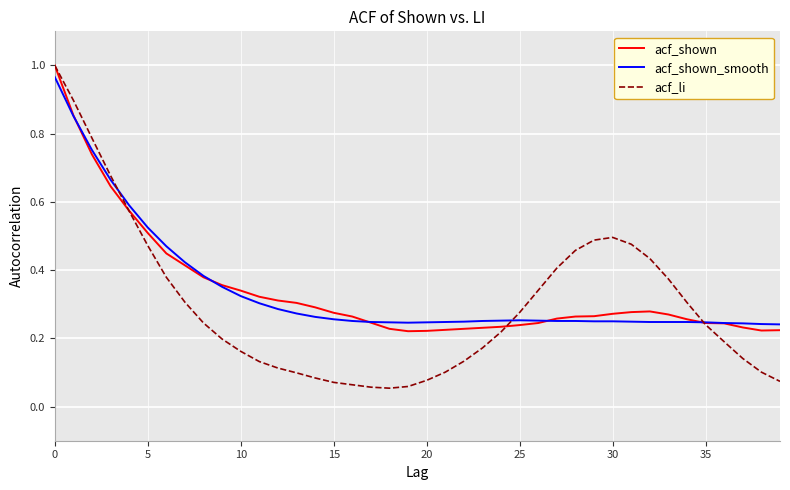

Which series has the largest range (max minus min)?

acf_li